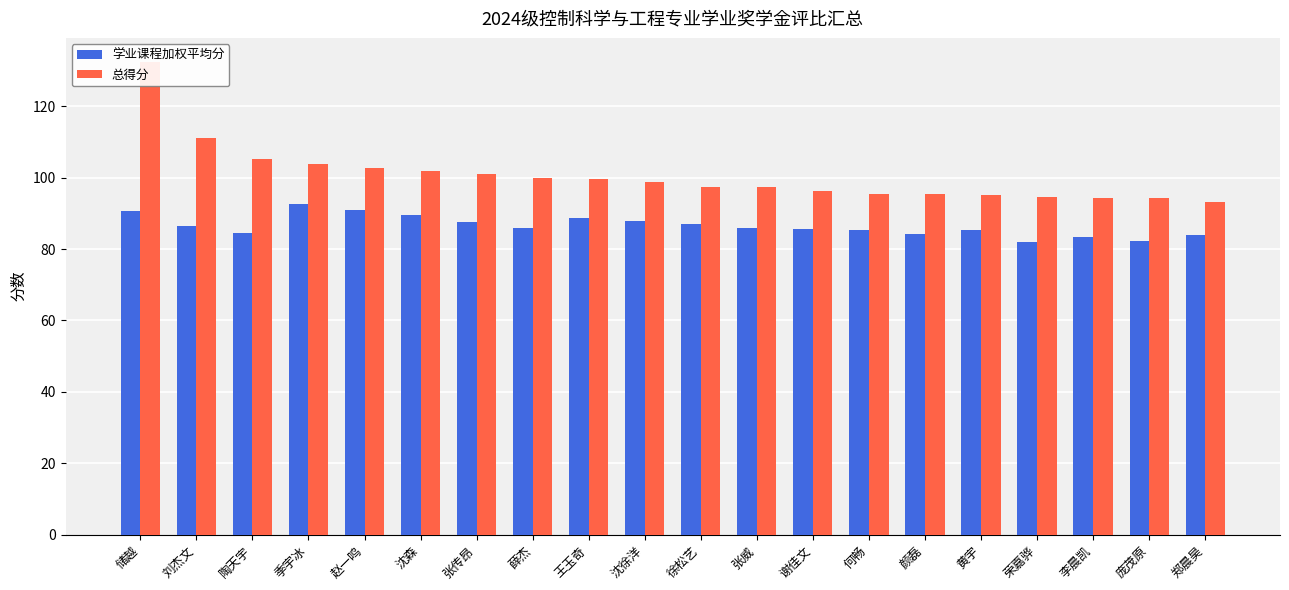

Where is 学业课程加权平均分 nearest to the value 87?

徐松艺